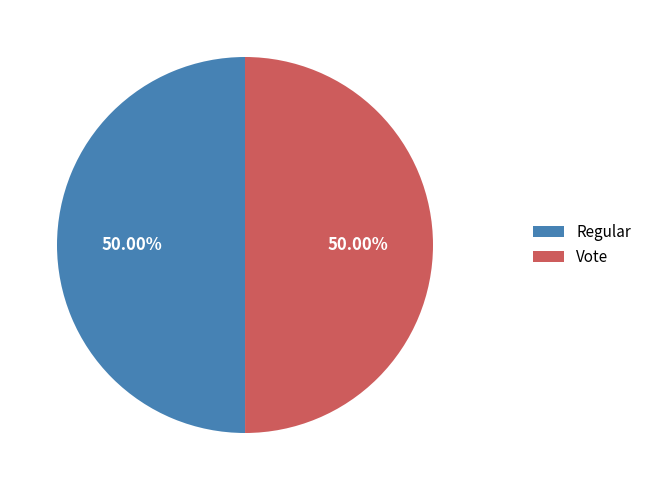

To the nearest percent, what is the combined percentage of Regular and Vote?

100%